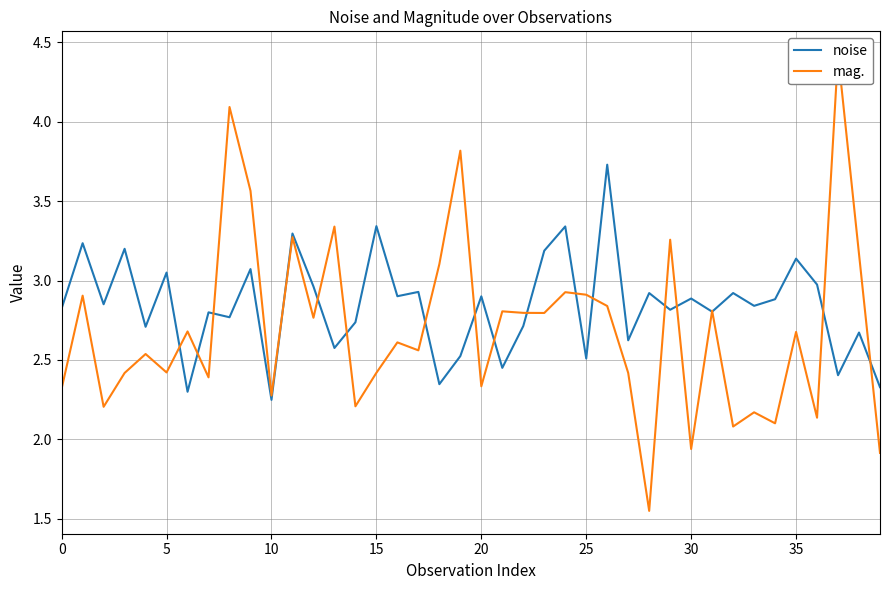

What is the highest value of the noise series?

3.7